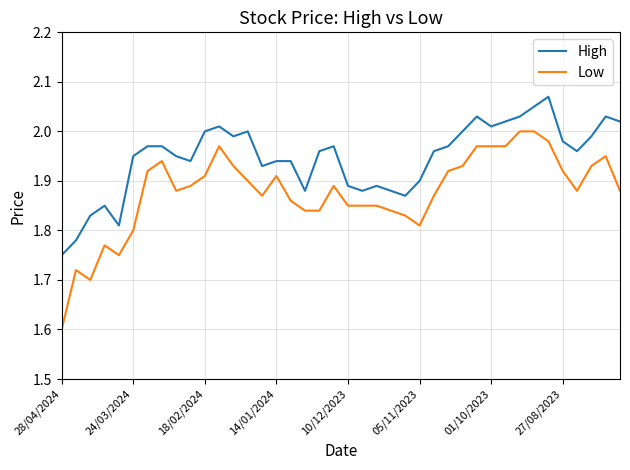

What is the smallest value displayed?

1.6